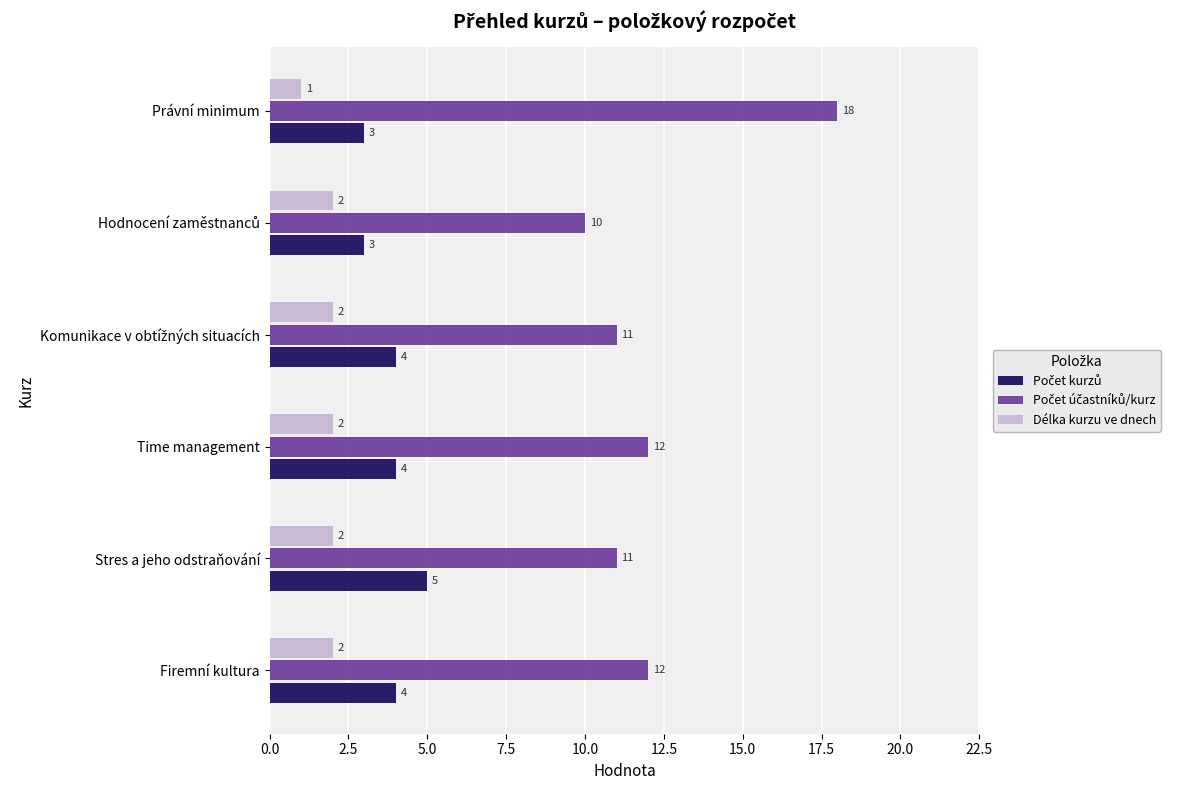

What is the sum of all Délka kurzu ve dnech values?

11